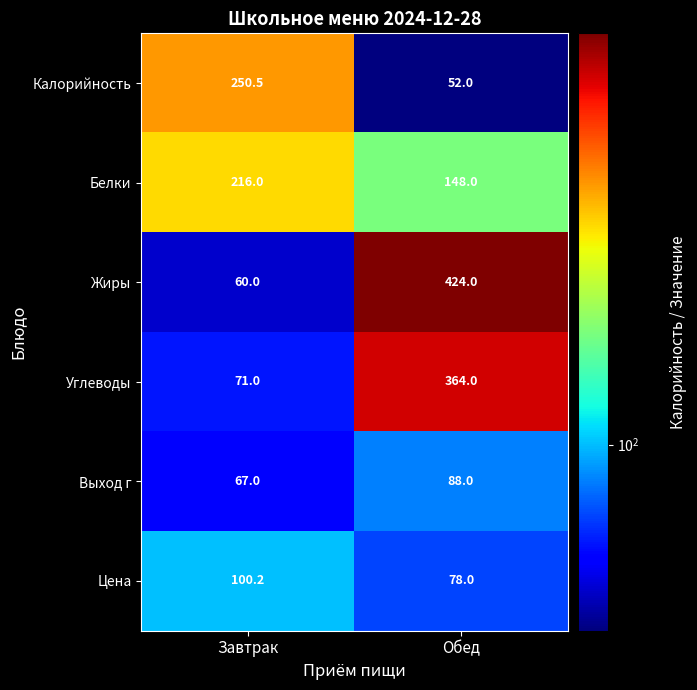

How many series are shown in this chart?

6